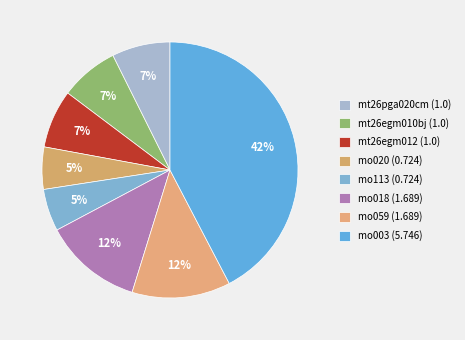

The mo113 slice represents 5% of the pie. True or false?

True